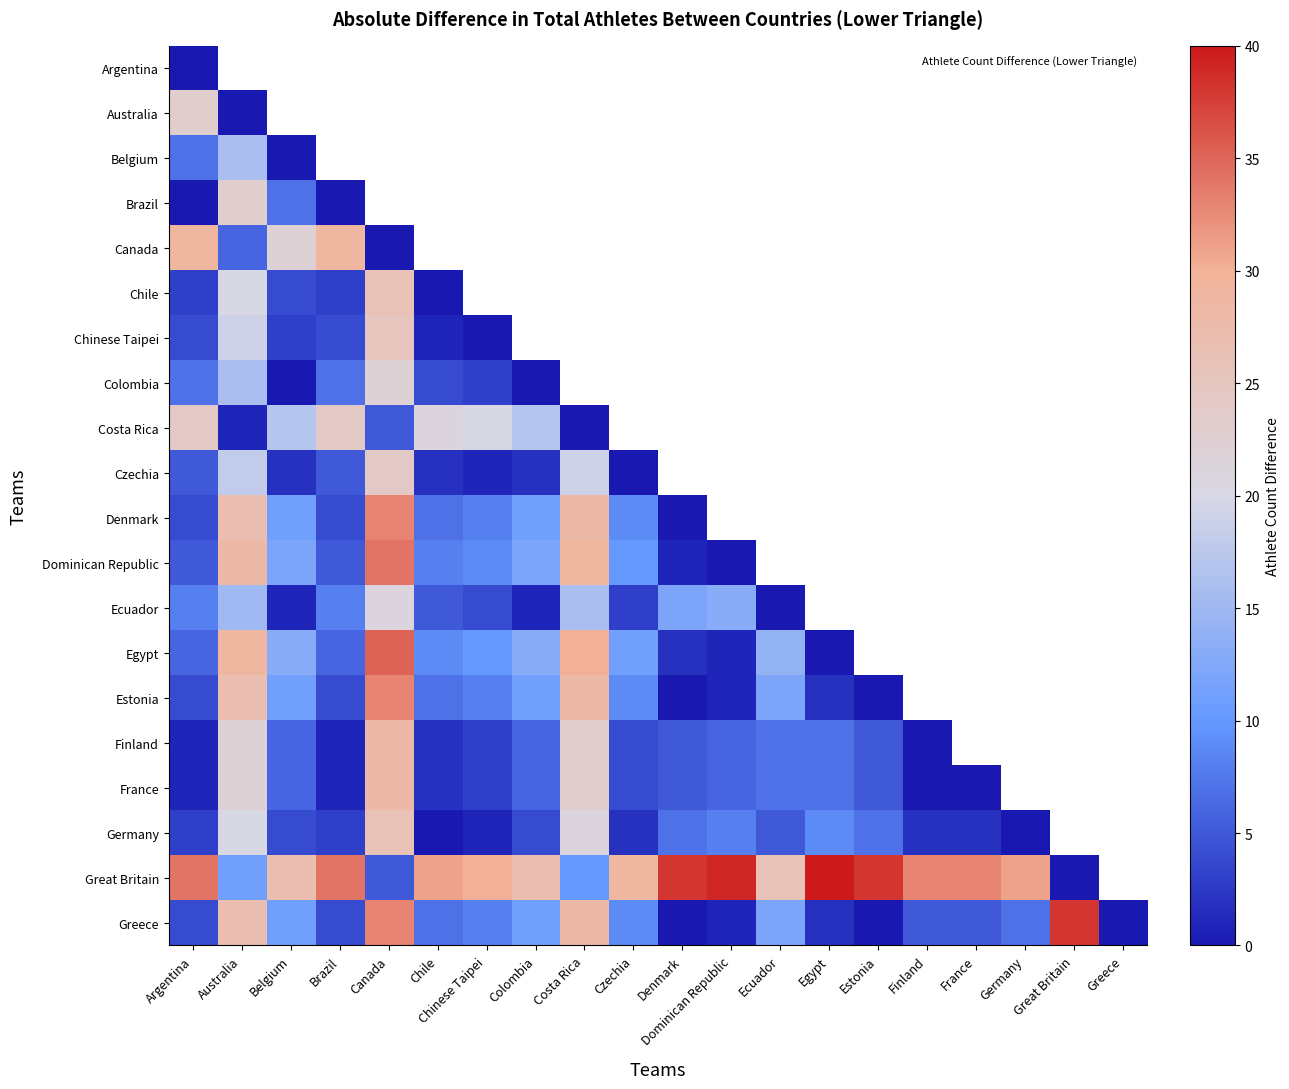

What is the difference between the maximum and minimum values in the France series?

28.0